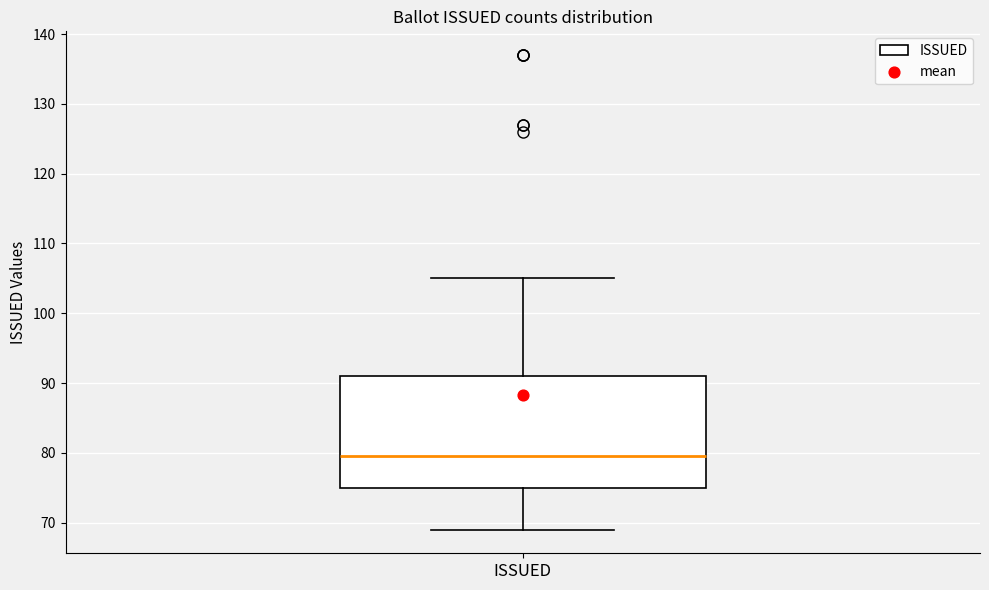

Read this box plot against the y-axis: the position of the median line, the range covered by the box, and the ends of both whiskers. The values are not printed on the chart, so give them approximately, as read against the axis.

median 80, box 75 to 91, whiskers 69 to 105